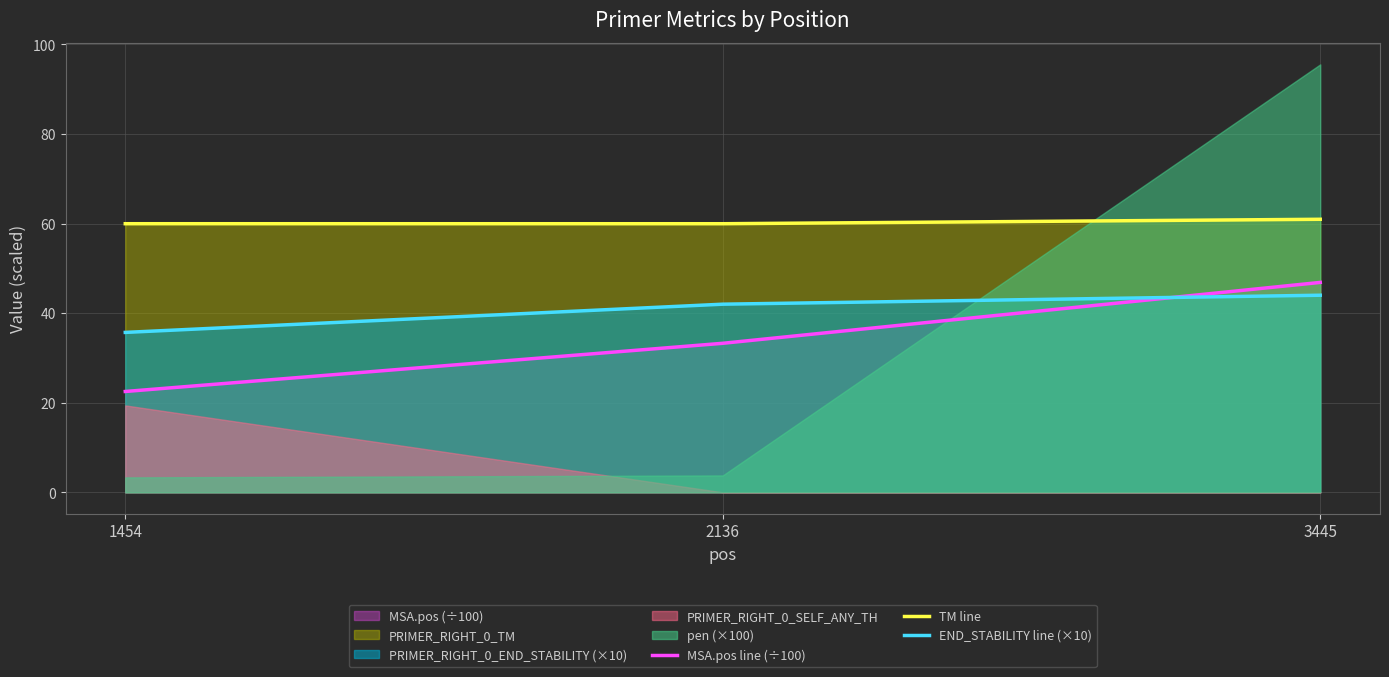

What is the spread (max minus min) of values at 2136?

26.7